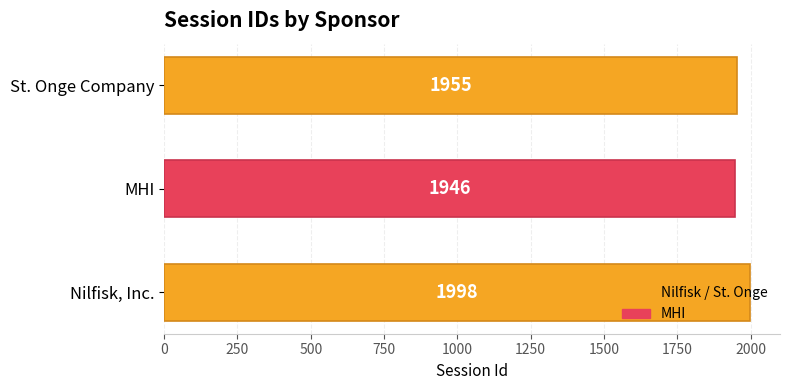

Rank the categories by value from lowest to highest.

MHI, St. Onge Company, Nilfisk, Inc.